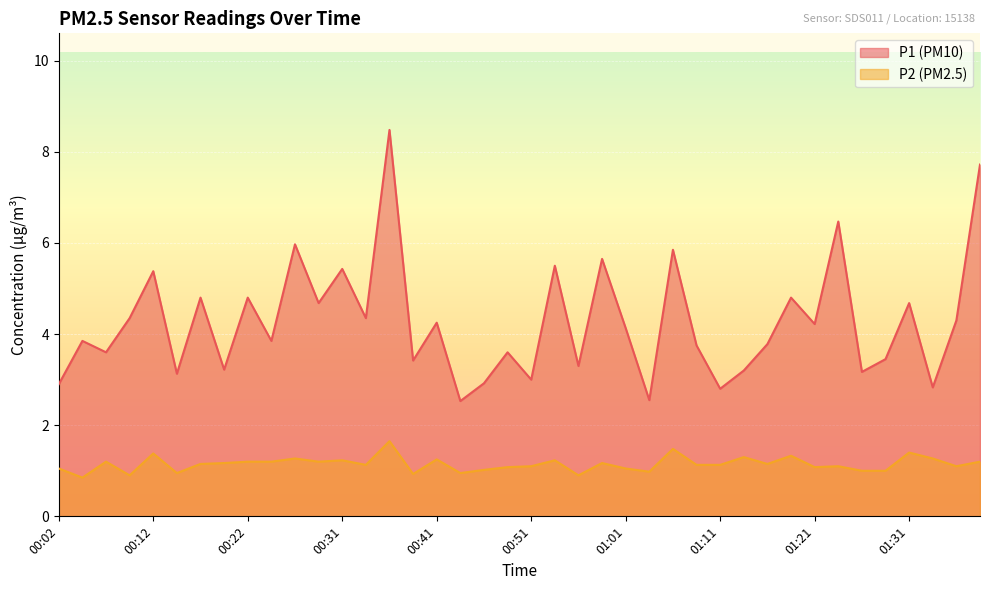

Reading left to right, transcribe all the data shown in this chart.

P1: 00:02=2.9	00:04=3.9	00:07=3.6	00:09=4.3	00:12=5.4	00:14=3.1	00:17=4.8	00:19=3.2	00:22=4.8	00:24=3.9	00:26=6.0	00:29=4.7	00:31=5.4	00:34=4.3	00:36=8.5	00:39=3.4	00:41=4.2	00:44=2.5	00:46=2.9	00:49=3.6	00:51=3.0	00:54=5.5	00:56=3.3	00:59=5.7	01:01=4.1	01:04=2.5	01:06=5.8	01:09=3.8	01:11=2.8	01:14=3.2	01:16=3.8	01:19=4.8	01:21=4.2	01:24=6.5	01:26=3.2	01:29=3.5	01:31=4.7	01:34=2.8	01:36=4.3	01:39=7.7
P2: 00:02=1.1	00:04=0.8	00:07=1.2	00:09=0.9	00:12=1.4	00:14=0.9	00:17=1.1	00:19=1.2	00:22=1.2	00:24=1.2	00:26=1.3	00:29=1.2	00:31=1.2	00:34=1.1	00:36=1.6	00:39=0.9	00:41=1.2	00:44=0.9	00:46=1.0	00:49=1.1	00:51=1.1	00:54=1.2	00:56=0.9	00:59=1.2	01:01=1.1	01:04=1.0	01:06=1.5	01:09=1.1	01:11=1.1	01:14=1.3	01:16=1.1	01:19=1.3	01:21=1.1	01:24=1.1	01:26=1.0	01:29=1.0	01:31=1.4	01:34=1.3	01:36=1.1	01:39=1.2